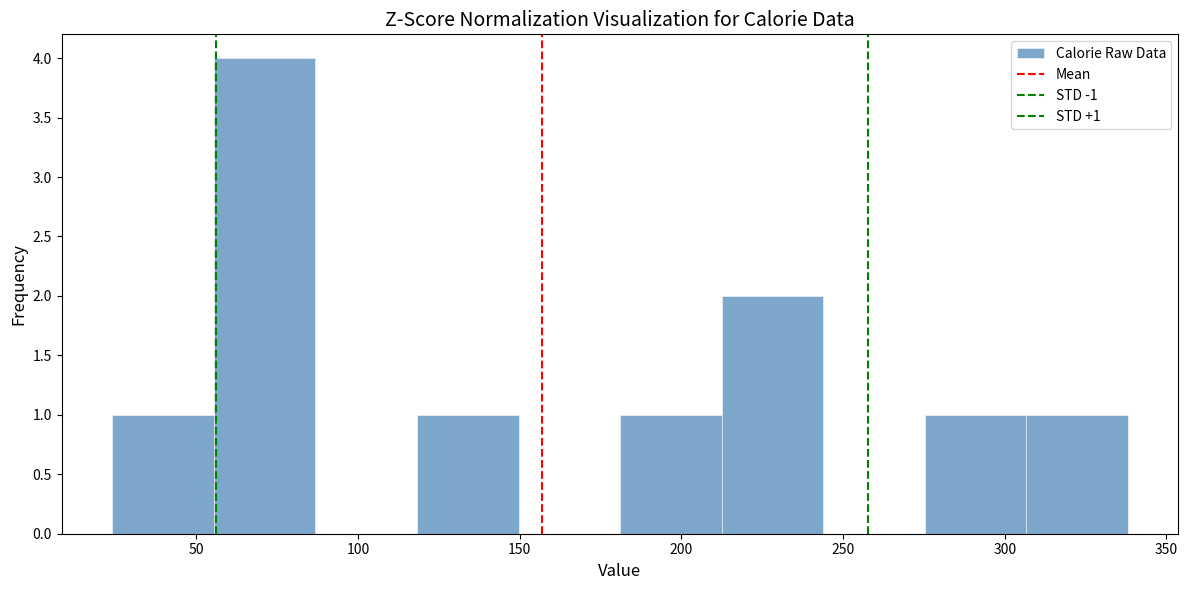

Over which range of the x-axis is the bar tallest?

55 to 85